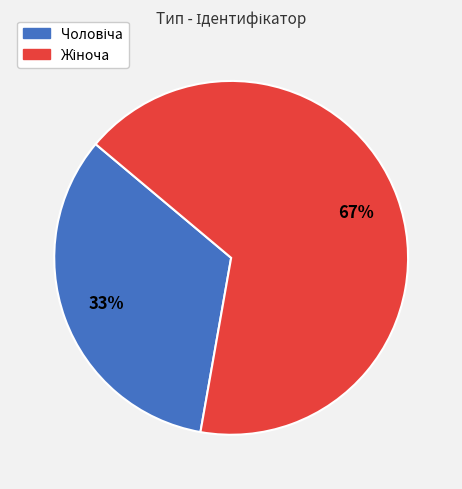

To the nearest percent, what is the average slice percentage?

50%